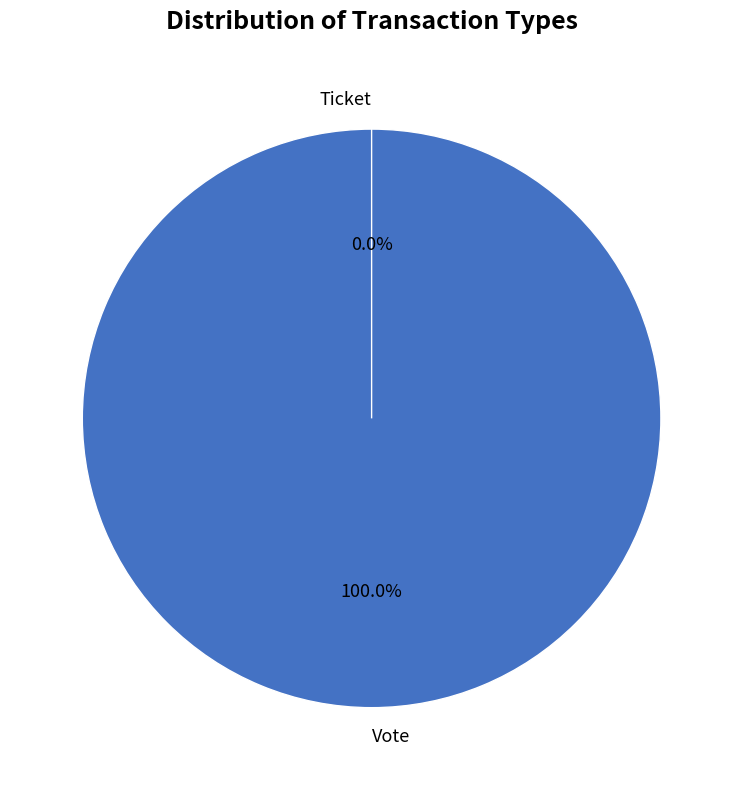

What is the largest slice in the pie chart?

Vote